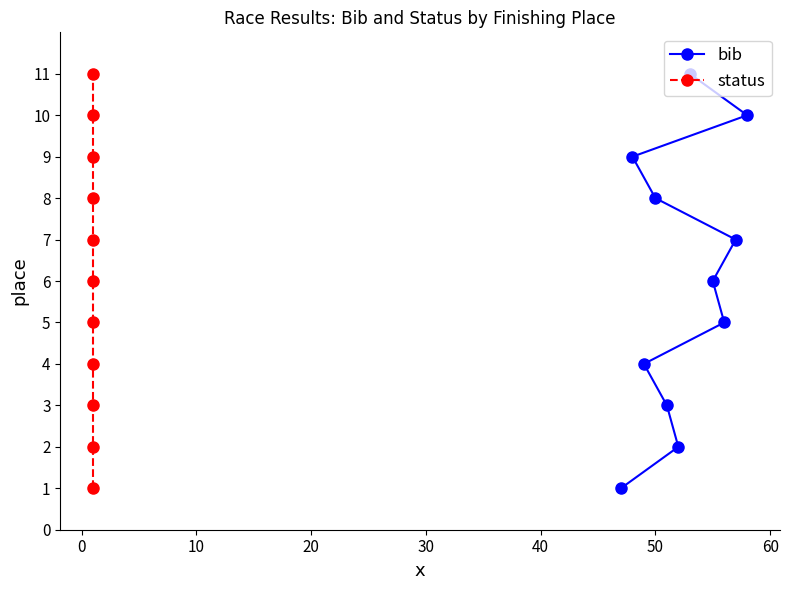

What is the minimum value shown in the chart?

1